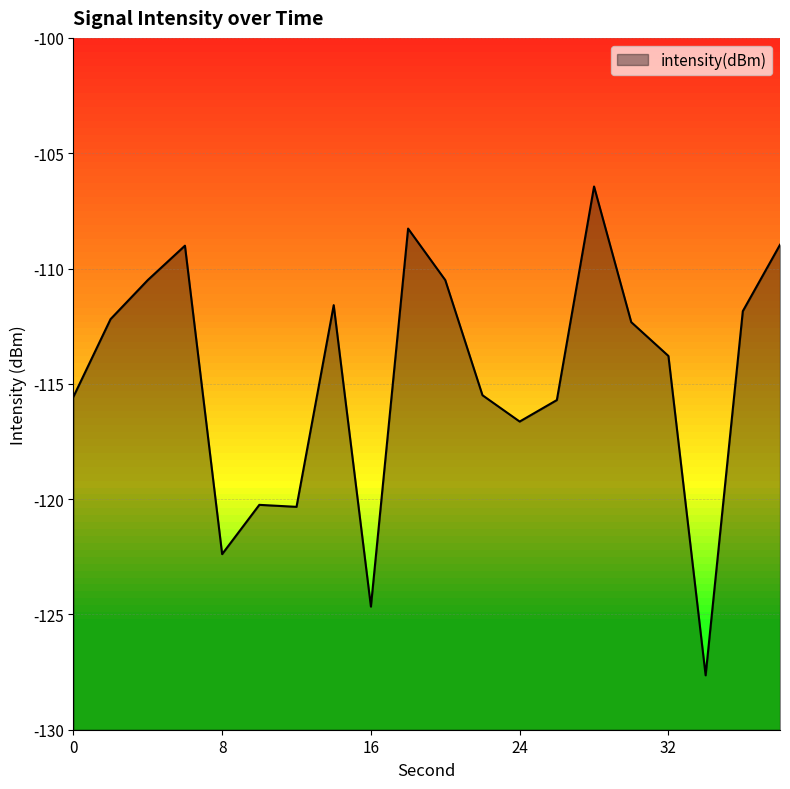

Does the chart display data point markers on the line(s)?

No